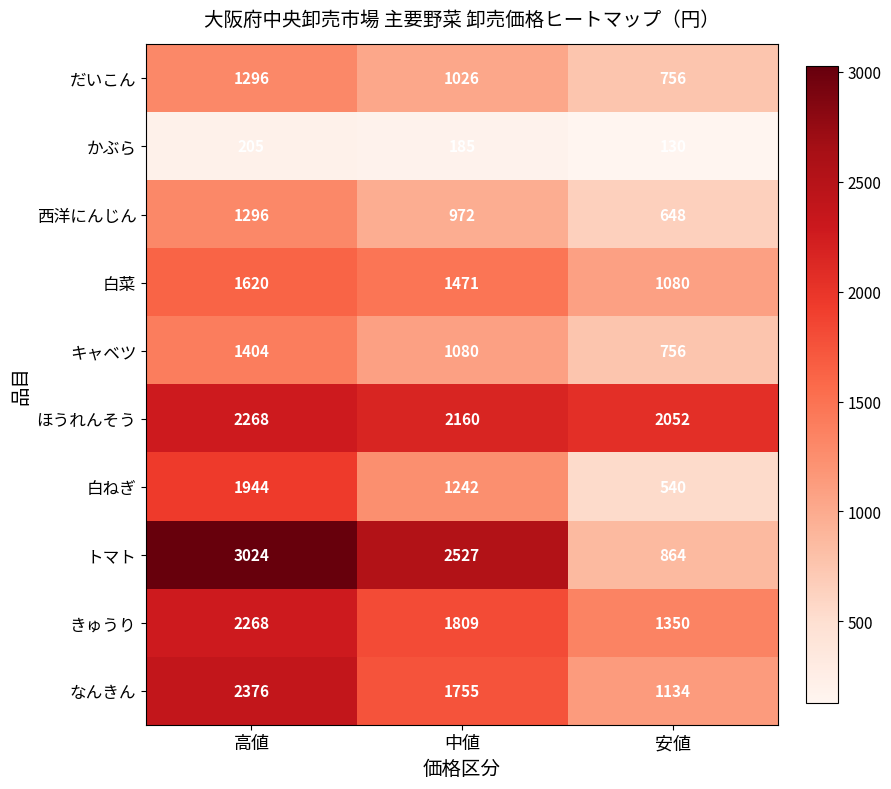

Reading left to right, list all the values displayed in this chart.

だいこん: 1296	1026	756
かぶら: 205	185	130
西洋にんじん: 1296	972	648
白菜: 1620	1471	1080
キャベツ: 1404	1080	756
ほうれんそう: 2268	2160	2052
白ねぎ: 1944	1242	540
トマト: 3024	2527	864
きゅうり: 2268	1809	1350
なんきん: 2376	1755	1134